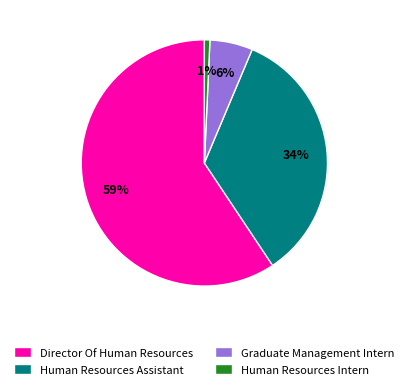

What is the largest slice in the pie chart?

Director Of Human Resources